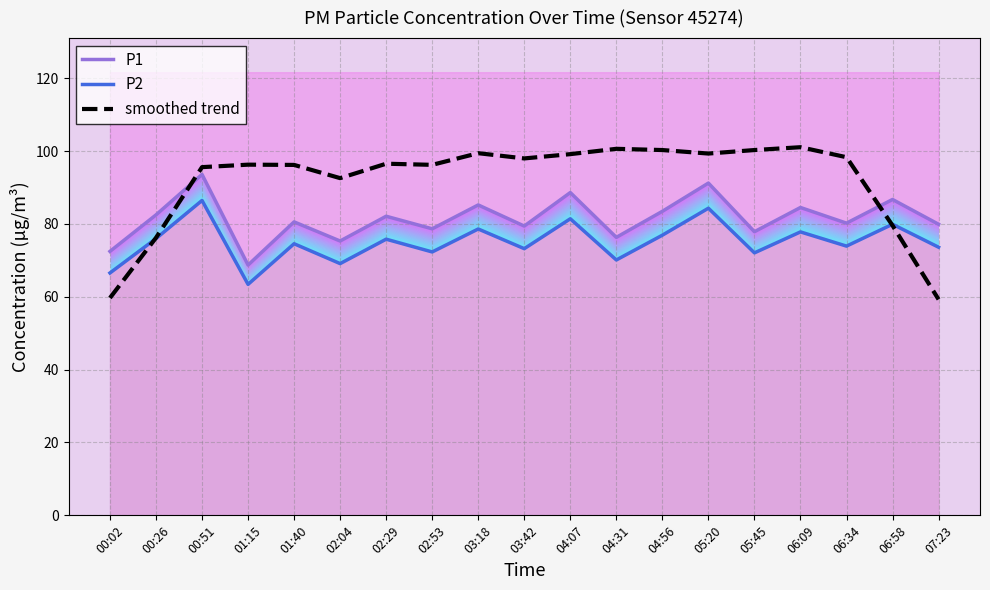

How many values in the P1 series are below 80?

8